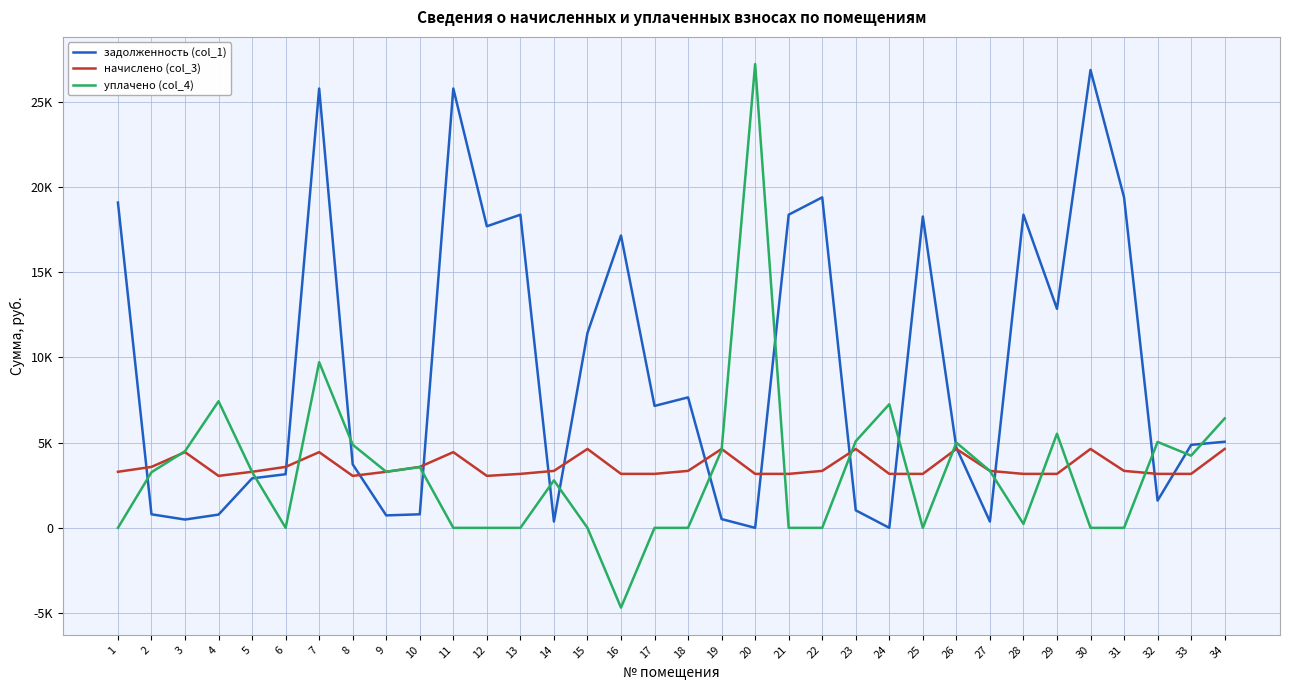

Between 16 and 26, which series saw the biggest shift?

задолженность (col_1)